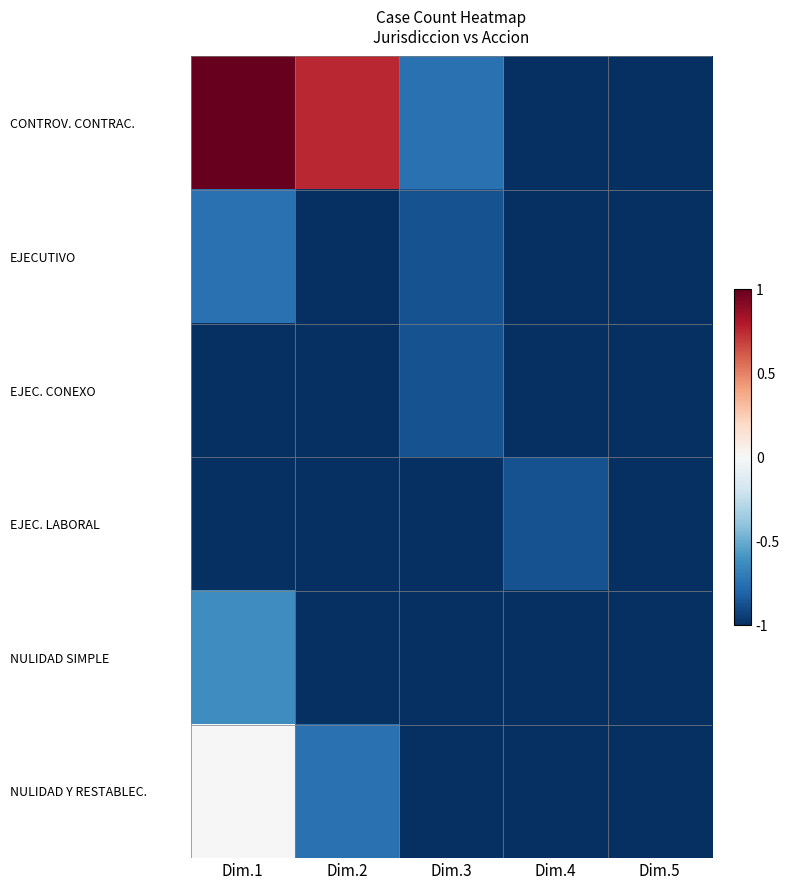

Rank the series by their maximum value, from highest to lowest.

CONTROV. CONTRAC., NULIDAD Y RESTABLEC., NULIDAD SIMPLE, EJECUTIVO, EJEC. CONEXO, EJEC. LABORAL